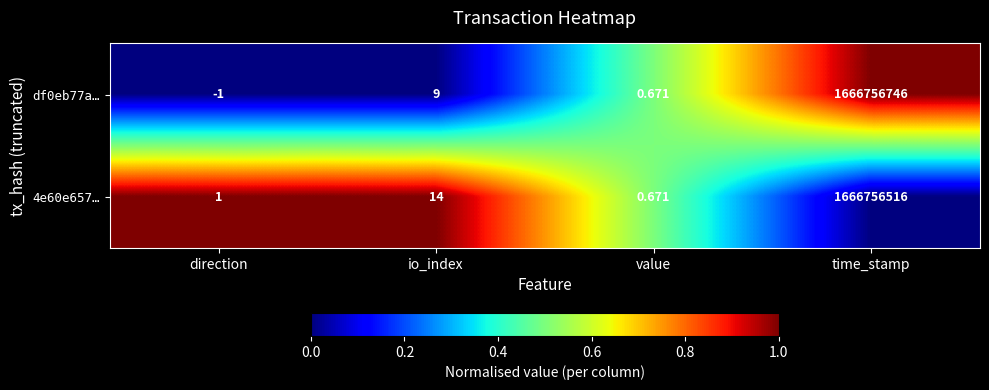

At which label is df0eb77a… closest to 833378372?

io_index